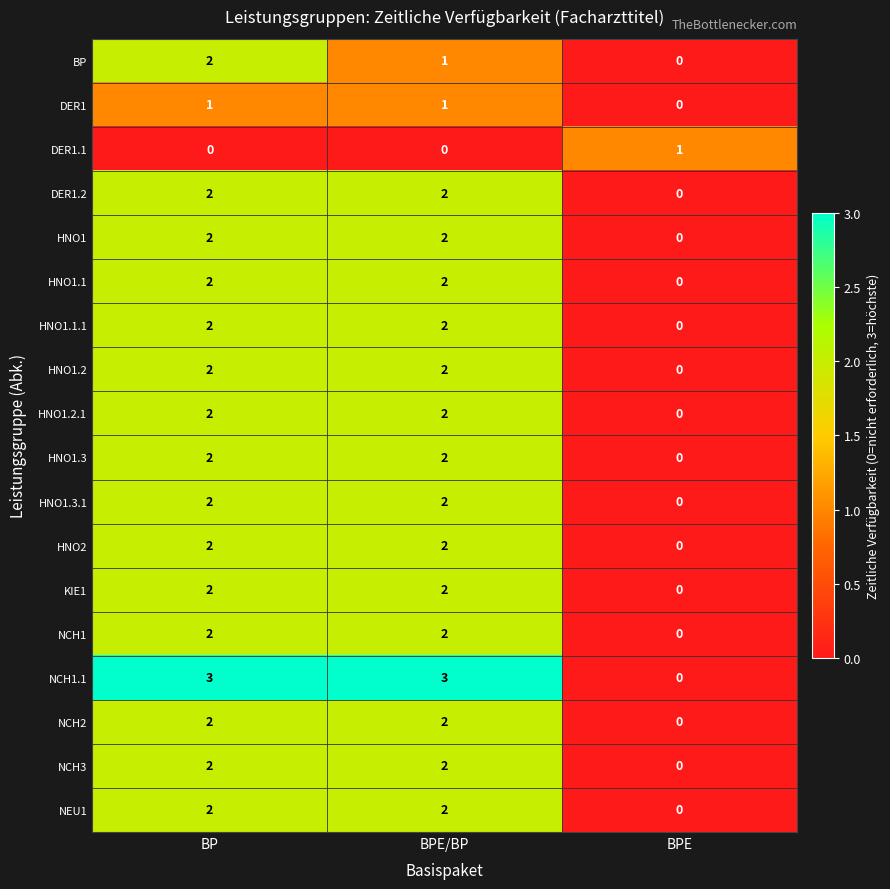

Between BP and BPE/BP, which series saw the biggest shift?

BP